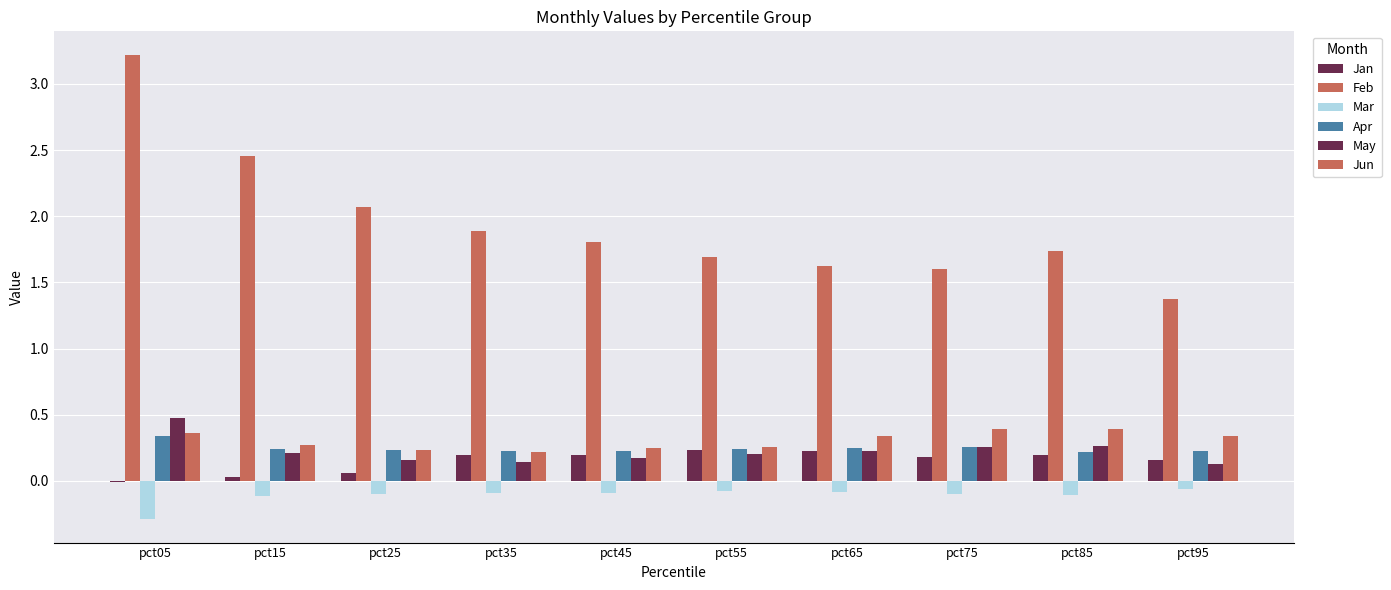

Is it true that May equals 0.1 at pct55?

False